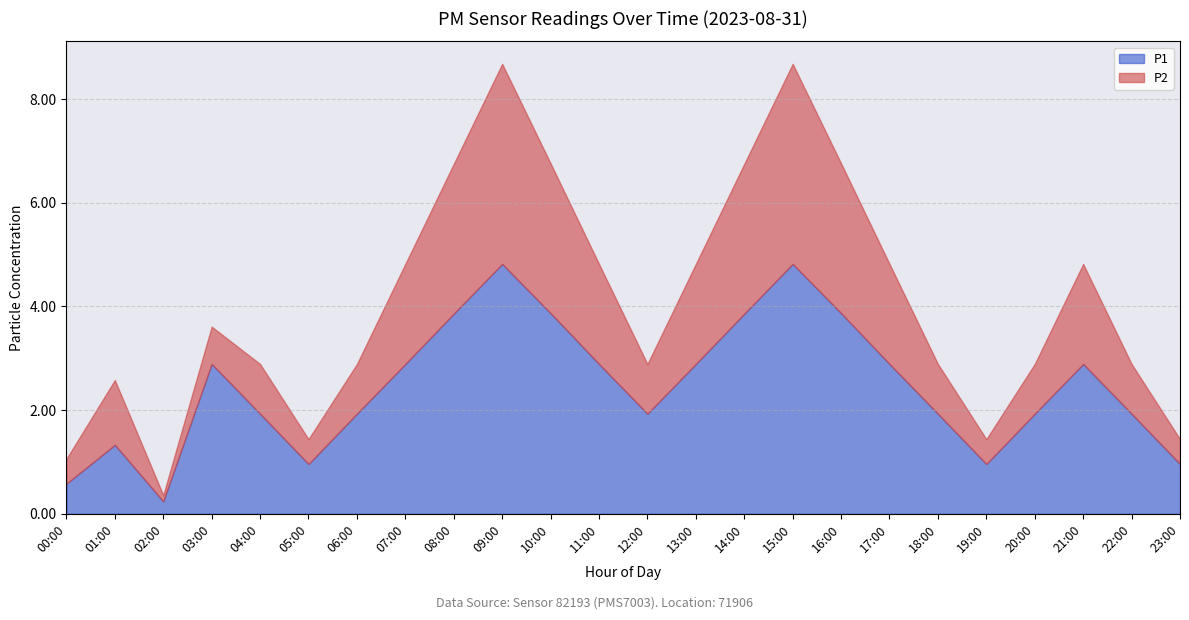

True or false: P1 and P2 cross at least once.

False